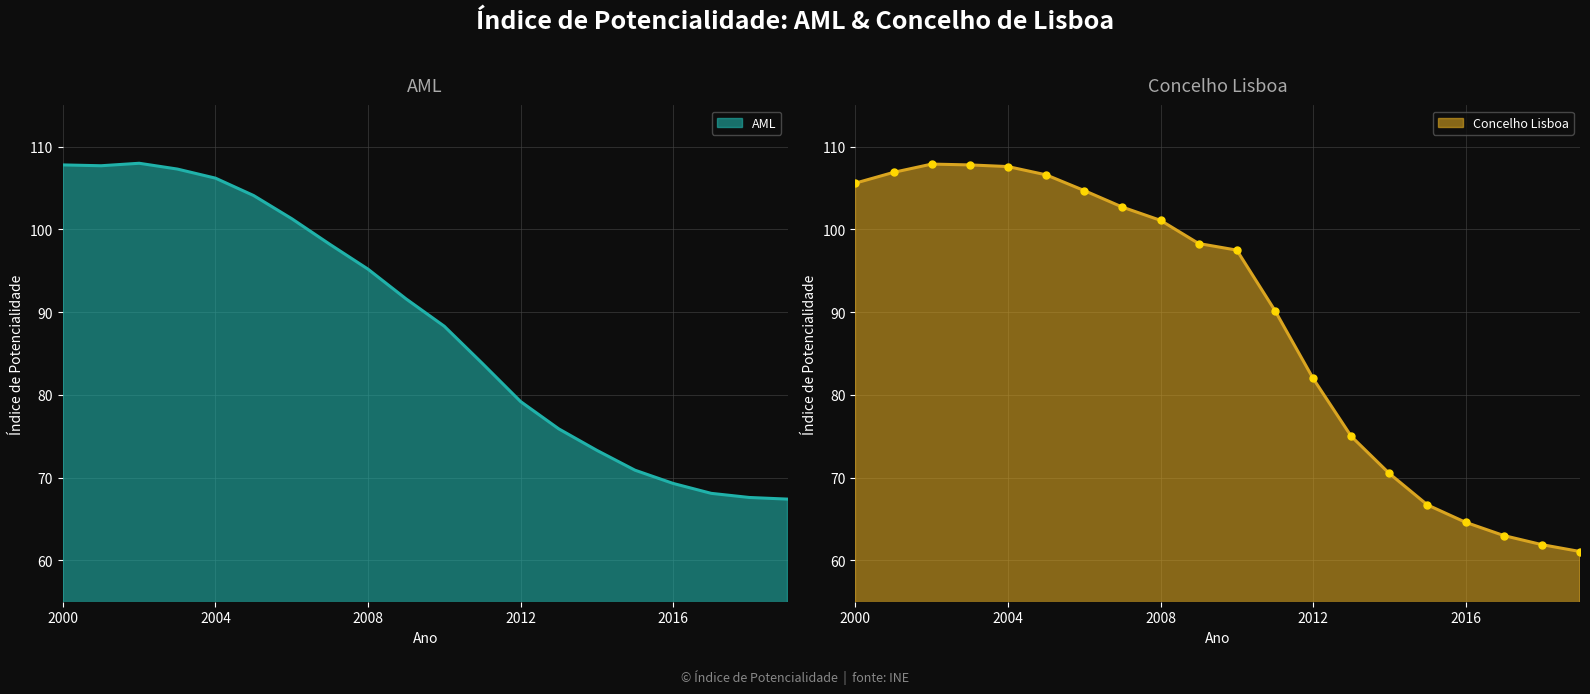

Reading left to right, extract all data points from this chart.

AML: 2000=107.8	2001=107.7	2002=108.0	2003=107.3	2004=106.2	2005=104.1	2006=101.3	2007=98.2	2008=95.2	2009=91.6	2010=88.3	2011=83.8	2012=79.2	2013=75.9	2014=73.3	2015=70.9	2016=69.3	2017=68.1	2018=67.6	2019=67.4
Concelho Lisboa: 2000=105.6	2001=106.9	2002=107.9	2003=107.8	2004=107.6	2005=106.6	2006=104.7	2007=102.7	2008=101.1	2009=98.3	2010=97.5	2011=90.2	2012=82.0	2013=75.0	2014=70.5	2015=66.7	2016=64.6	2017=63.0	2018=61.9	2019=61.1